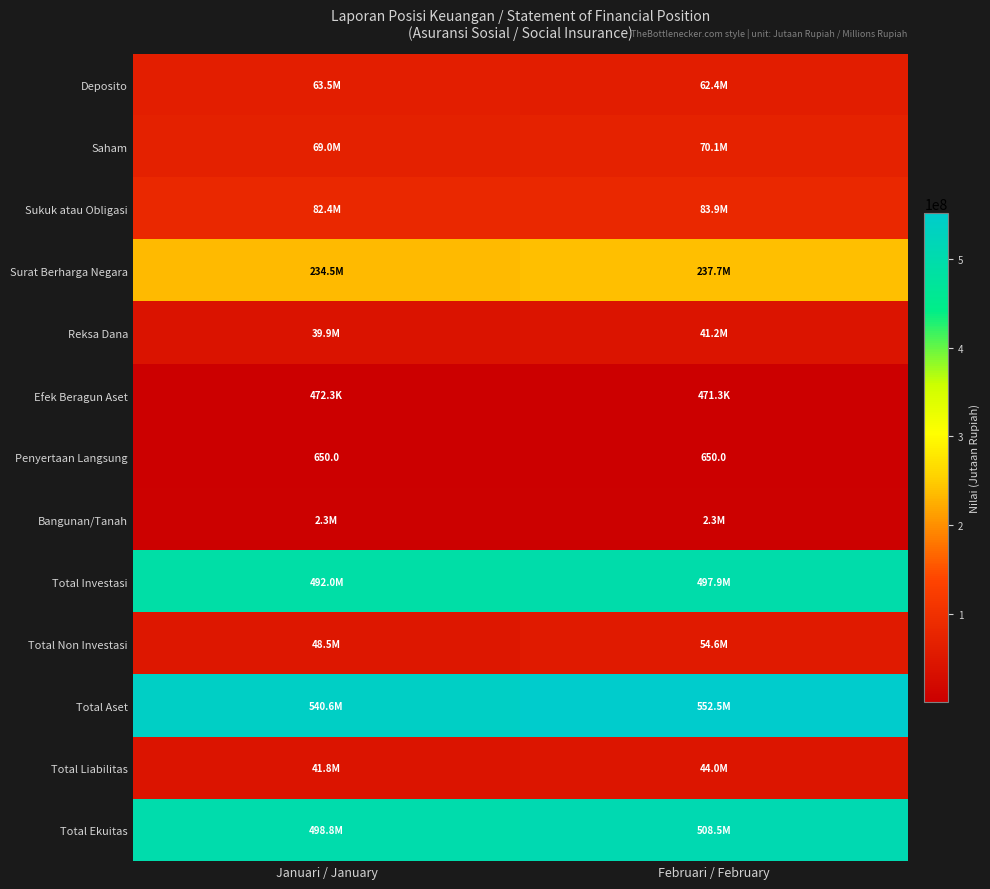

Which category has the highest value across all series?

Februari / February